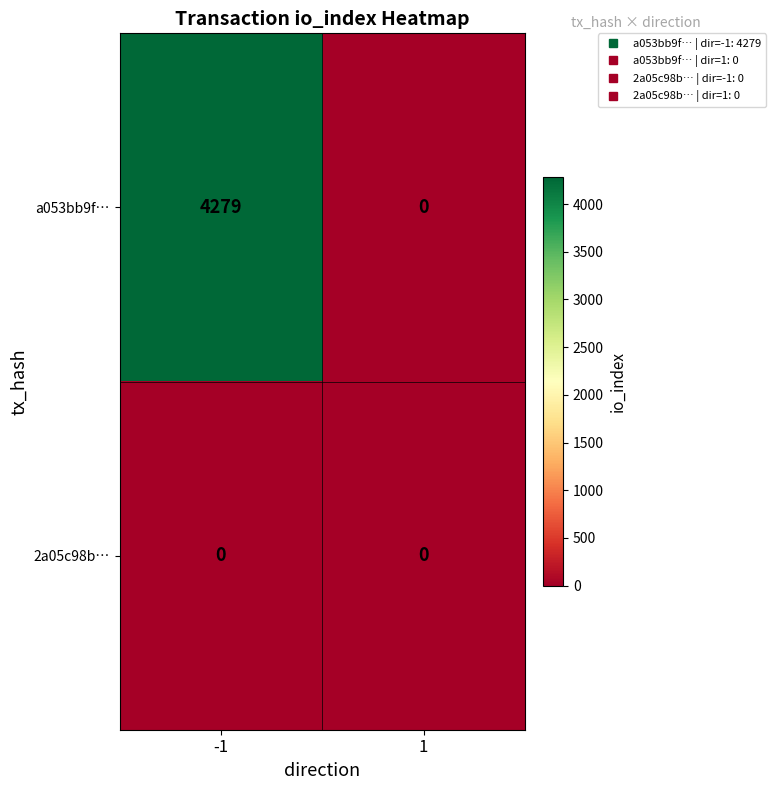

Rank the series by their maximum value, from lowest to highest.

2a05c98b…, a053bb9f…